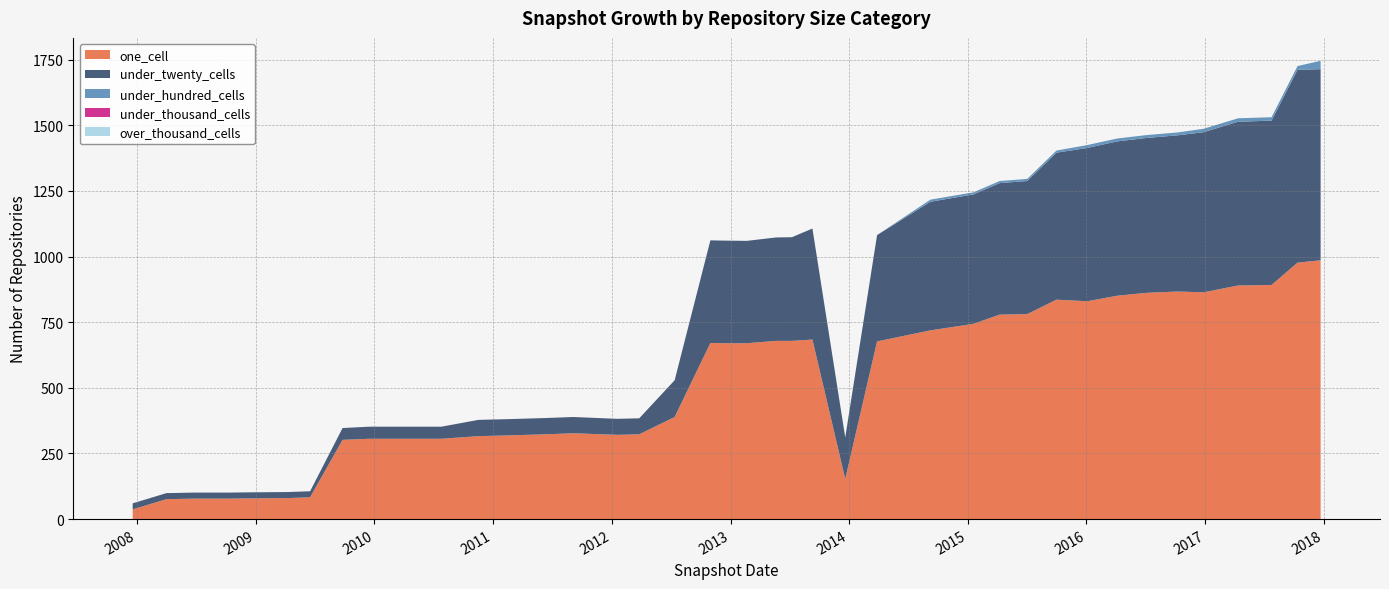

Reading left to right, extract all data points from this chart.

one_cell: 2007-12-19=37	2008-04-01=76	2008-06-27=78	2008-10-10=78	2008-12-17=79	2009-04-06=80	2009-06-17=83	2009-09-25=302	2009-12-16=306	2010-04-01=306	2010-07-26=306	2010-11-17=316	2011-02-21=319	2011-06-10=323	2011-09-05=327	2012-01-18=321	2012-03-26=323	2012-07-13=389	2012-10-31=671	2012-12-11=670	2013-02-20=670	2013-05-21=679	2013-07-09=679	2013-09-10=684	2013-12-20=153	2014-03-28=677	2014-09-08=719	2015-01-19=744	2015-04-09=779	2015-07-03=781	2015-10-01=836	2016-01-04=830	2016-04-05=851	2016-07-04=862	2016-10-07=867	2016-12-27=864	2017-04-12=890	2017-07-24=892	2017-10-12=977	2017-12-22=986
under_twenty_cells: 2007-12-19=23	2008-04-01=23	2008-06-27=23	2008-10-10=23	2008-12-17=23	2009-04-06=23	2009-06-17=23	2009-09-25=45	2009-12-16=46	2010-04-01=46	2010-07-26=46	2010-11-17=62	2011-02-21=62	2011-06-10=62	2011-09-05=62	2012-01-18=61	2012-03-26=61	2012-07-13=140	2012-10-31=391	2012-12-11=391	2013-02-20=390	2013-05-21=394	2013-07-09=395	2013-09-10=423	2013-12-20=158	2014-03-28=405	2014-09-08=490	2015-01-19=493	2015-04-09=501	2015-07-03=507	2015-10-01=560	2016-01-04=584	2016-04-05=588	2016-07-04=590	2016-10-07=595	2016-12-27=610	2017-04-12=624	2017-07-24=626	2017-10-12=735	2017-12-22=728
under_hundred_cells: 2007-12-19=0	2008-04-01=0	2008-06-27=0	2008-10-10=0	2008-12-17=0	2009-04-06=0	2009-06-17=0	2009-09-25=0	2009-12-16=0	2010-04-01=0	2010-07-26=0	2010-11-17=0	2011-02-21=0	2011-06-10=0	2011-09-05=0	2012-01-18=0	2012-03-26=0	2012-07-13=0	2012-10-31=0	2012-12-11=0	2013-02-20=0	2013-05-21=0	2013-07-09=0	2013-09-10=0	2013-12-20=0	2014-03-28=0	2014-09-08=8	2015-01-19=8	2015-04-09=8	2015-07-03=8	2015-10-01=8	2016-01-04=11	2016-04-05=11	2016-07-04=11	2016-10-07=11	2016-12-27=13	2017-04-12=13	2017-07-24=13	2017-10-12=14	2017-12-22=32
under_thousand_cells: 2007-12-19=0	2008-04-01=0	2008-06-27=0	2008-10-10=0	2008-12-17=0	2009-04-06=0	2009-06-17=0	2009-09-25=0	2009-12-16=0	2010-04-01=0	2010-07-26=0	2010-11-17=0	2011-02-21=0	2011-06-10=0	2011-09-05=0	2012-01-18=0	2012-03-26=0	2012-07-13=0	2012-10-31=0	2012-12-11=0	2013-02-20=0	2013-05-21=0	2013-07-09=0	2013-09-10=0	2013-12-20=0	2014-03-28=0	2014-09-08=0	2015-01-19=0	2015-04-09=0	2015-07-03=0	2015-10-01=0	2016-01-04=0	2016-04-05=0	2016-07-04=0	2016-10-07=0	2016-12-27=0	2017-04-12=0	2017-07-24=0	2017-10-12=0	2017-12-22=0
over_thousand_cells: 2007-12-19=0	2008-04-01=0	2008-06-27=0	2008-10-10=0	2008-12-17=0	2009-04-06=0	2009-06-17=0	2009-09-25=0	2009-12-16=0	2010-04-01=0	2010-07-26=0	2010-11-17=0	2011-02-21=0	2011-06-10=0	2011-09-05=0	2012-01-18=0	2012-03-26=0	2012-07-13=0	2012-10-31=0	2012-12-11=0	2013-02-20=0	2013-05-21=0	2013-07-09=0	2013-09-10=0	2013-12-20=0	2014-03-28=0	2014-09-08=0	2015-01-19=0	2015-04-09=0	2015-07-03=0	2015-10-01=0	2016-01-04=0	2016-04-05=0	2016-07-04=0	2016-10-07=0	2016-12-27=0	2017-04-12=0	2017-07-24=0	2017-10-12=0	2017-12-22=0